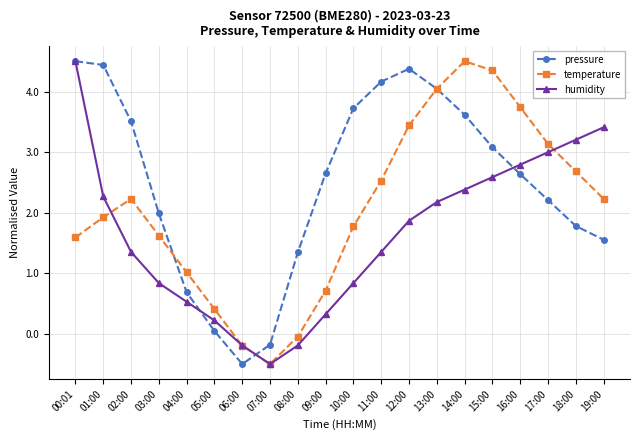

True or false: pressure has more than 0 points higher than both neighbors.

True